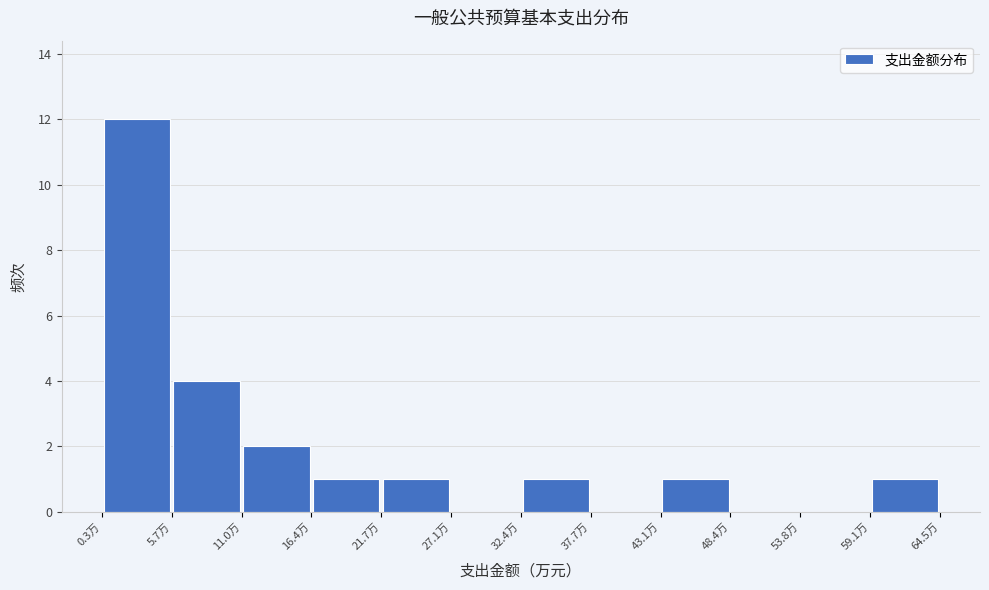

Reading left to right, list every bar in this chart as the range it spans on the x-axis followed by its height. Neither the bar edges nor the heights are printed on the chart, so give them approximately, as read against the axes.

0 to 6: 12
6 to 11: 4
11 to 16: 2
16 to 22: 1
22 to 27: 1
27 to 32: 0
32 to 38: 1
38 to 43: 0
43 to 48: 1
48 to 54: 0
54 to 59: 0
59 to 64: 1